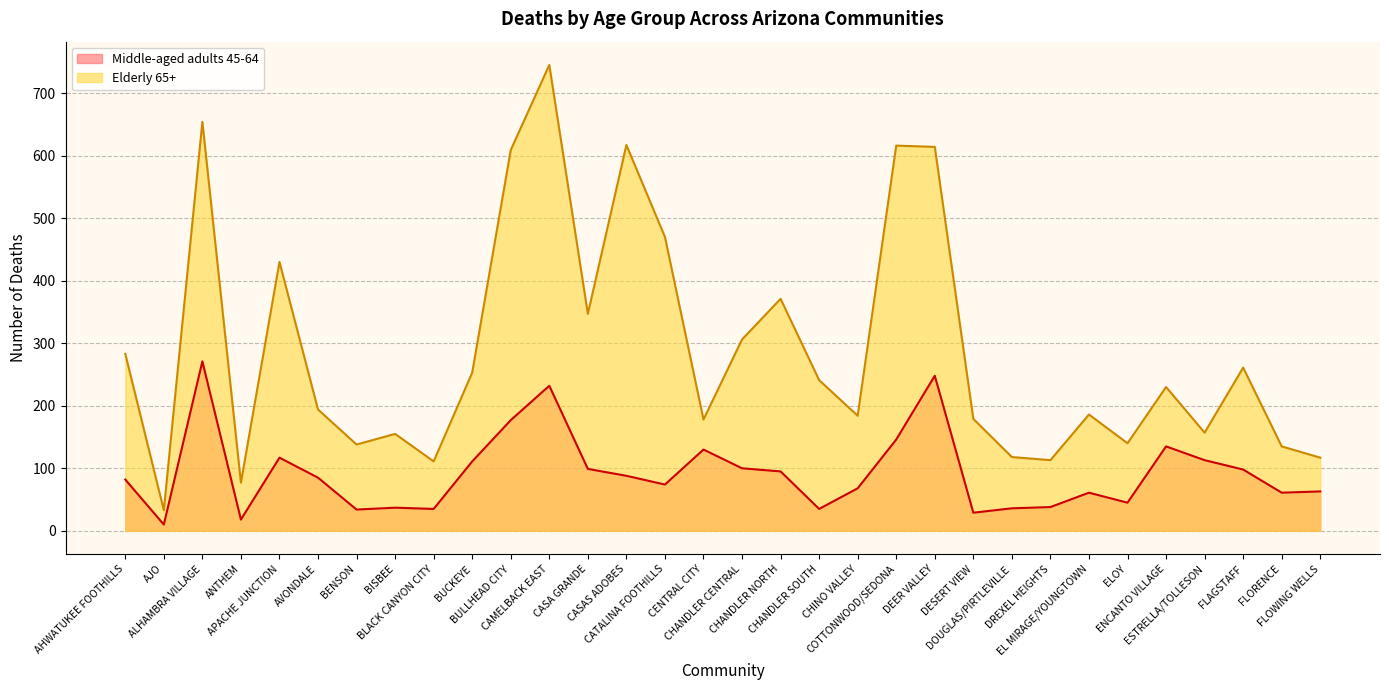

True or false: Elderly 65+ and Middle-aged adults 45-64 intersect in this chart.

False